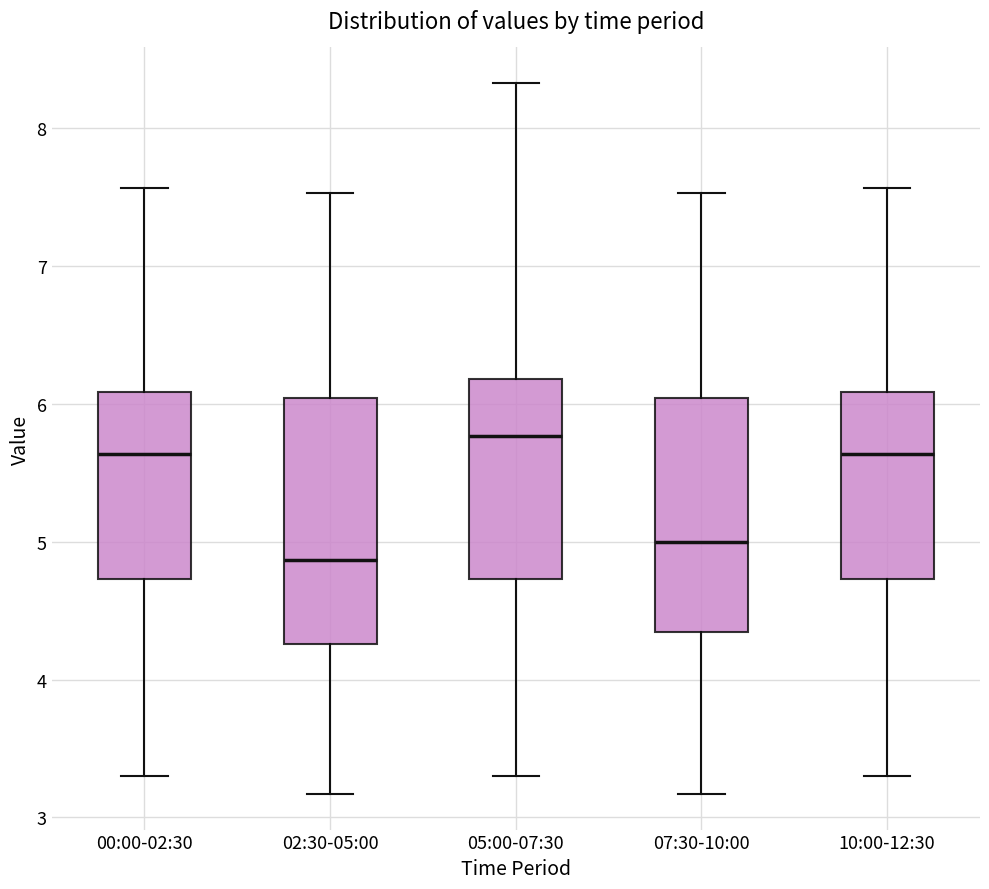

Reading left to right, transcribe this box plot: for each box, give where its median line is, the range the box spans, and where its two whiskers end, as read against the y-axis. The values are not printed on the chart, so give them approximately, as read against the axis.

00:00-02:30: median 5.6, box 4.7 to 6.1, whiskers 3.3 to 7.6
02:30-05:00: median 4.9, box 4.3 to 6.0, whiskers 3.2 to 7.5
05:00-07:30: median 5.8, box 4.7 to 6.2, whiskers 3.3 to 8.3
07:30-10:00: median 5.0, box 4.3 to 6.0, whiskers 3.2 to 7.5
10:00-12:30: median 5.6, box 4.7 to 6.1, whiskers 3.3 to 7.6